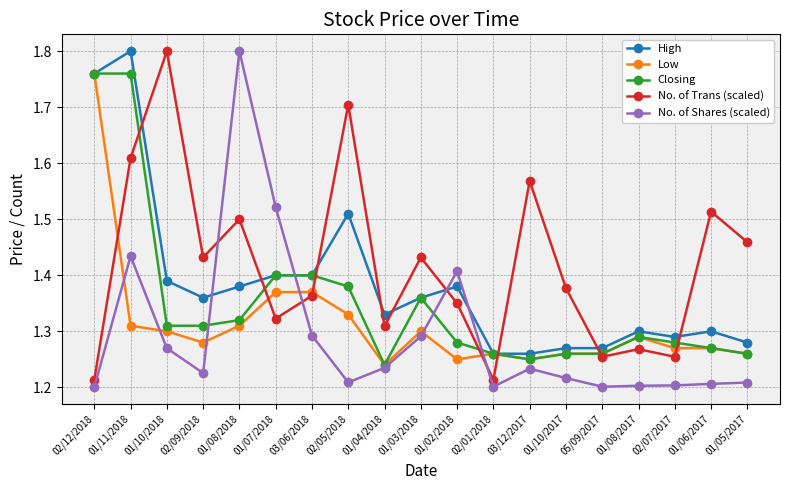

Between 01/10/2018 and 01/05/2017, which series saw the biggest shift?

No. of Trans (scaled)